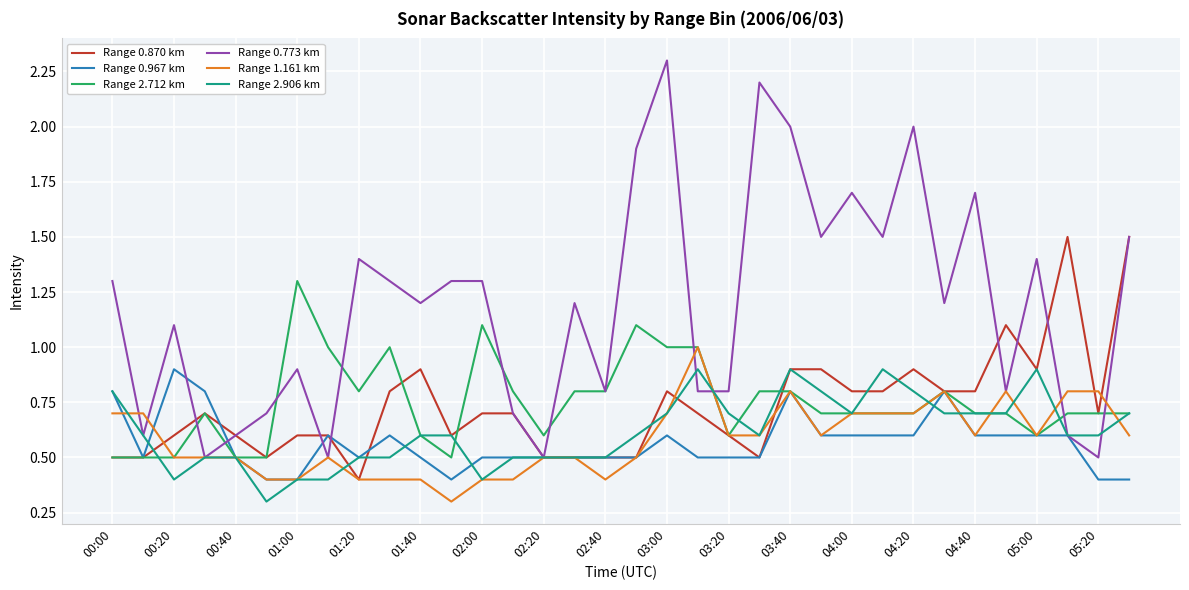

What is the maximum value shown in the chart?

2.3